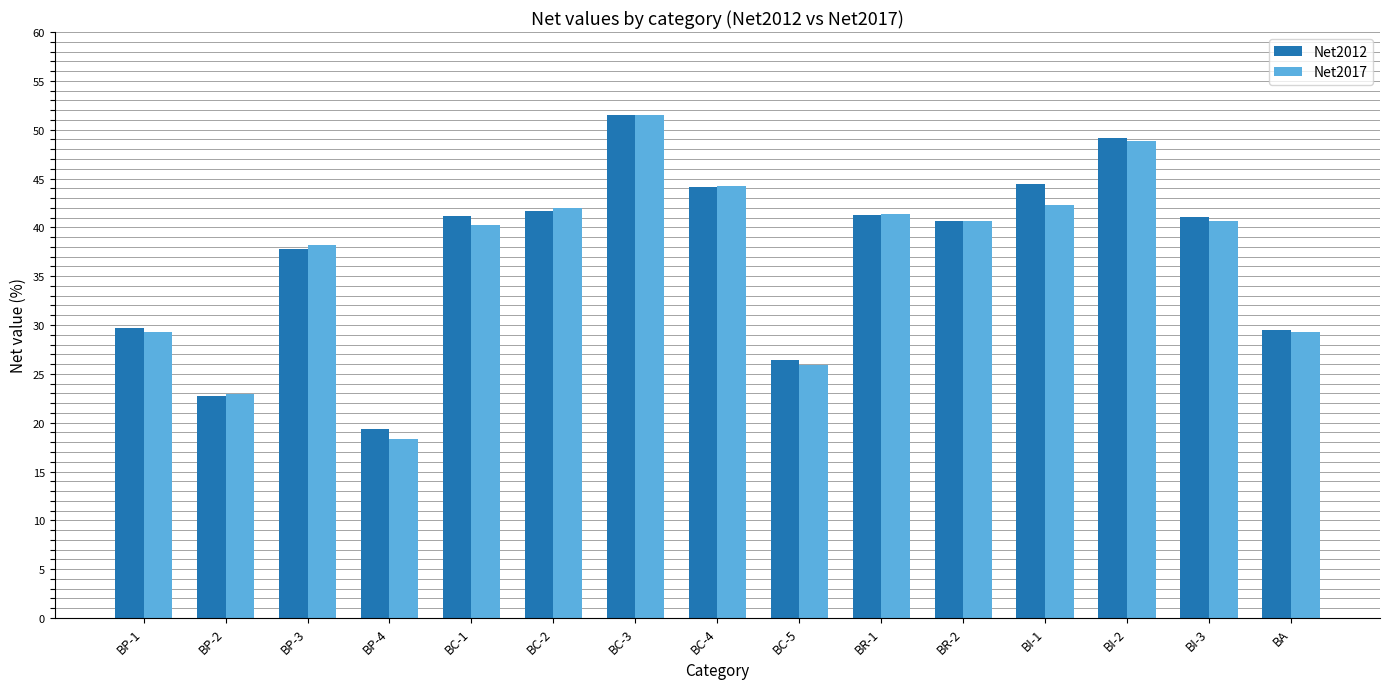

What is the average value of the Net2012 series?

37.4